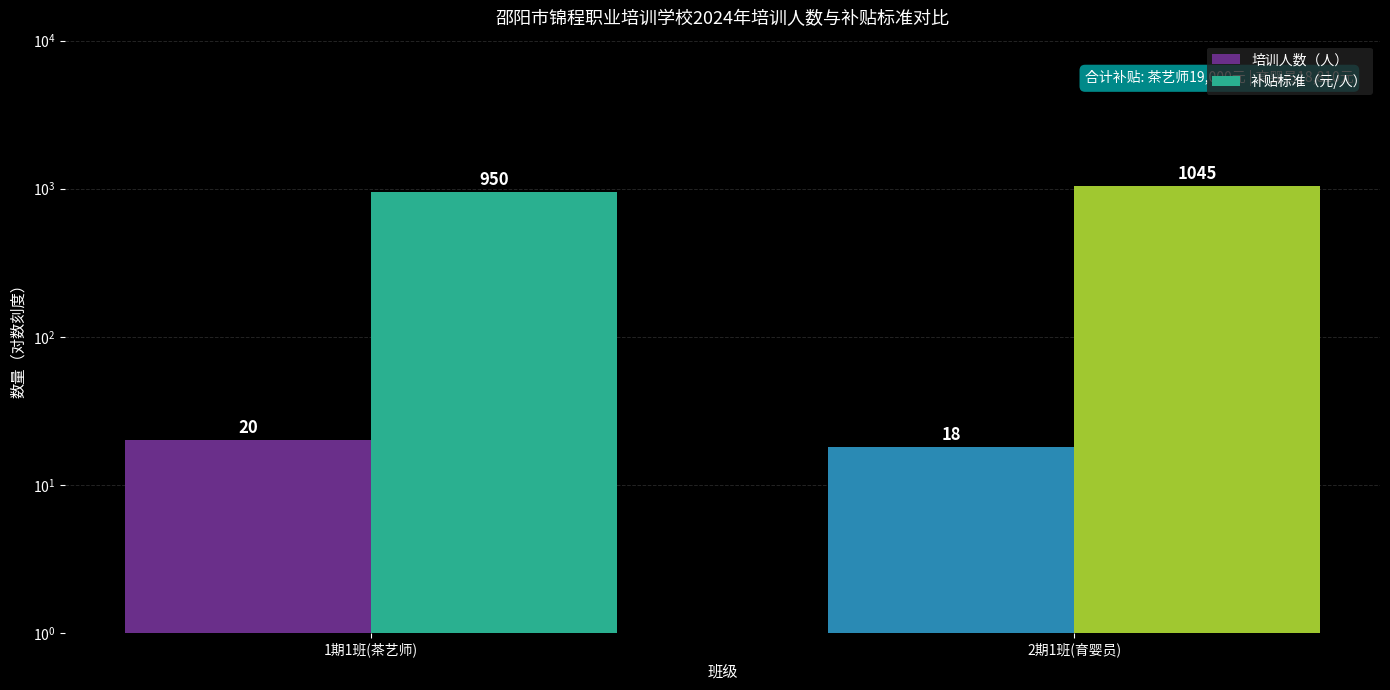

Reading right to left, what are all the values shown in this chart?

培训人数（人）: 18	20
补贴标准（元/人）: 1045	950